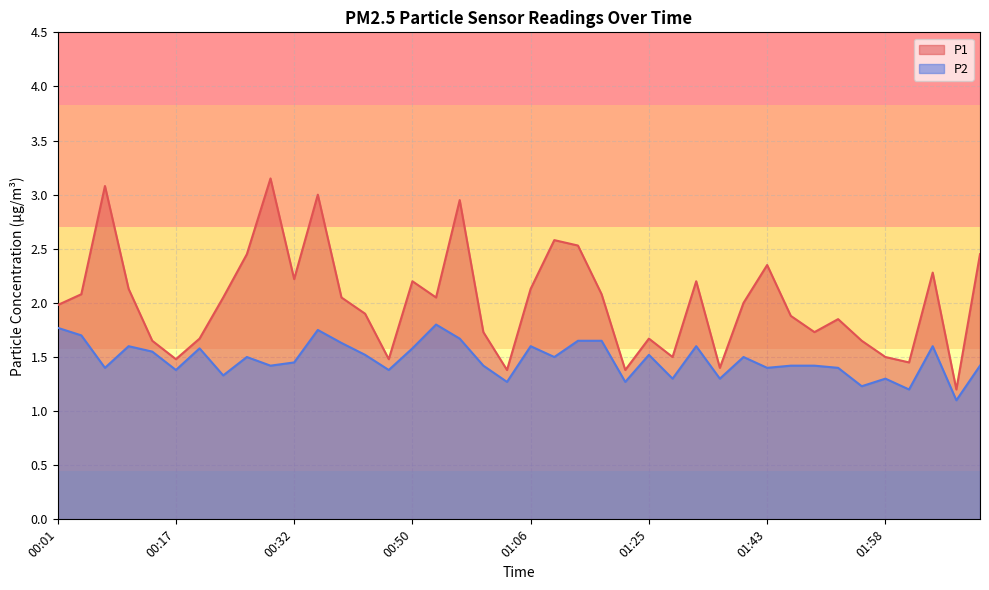

What is the difference between the P2 values at 00:47 and 02:04?

0.2